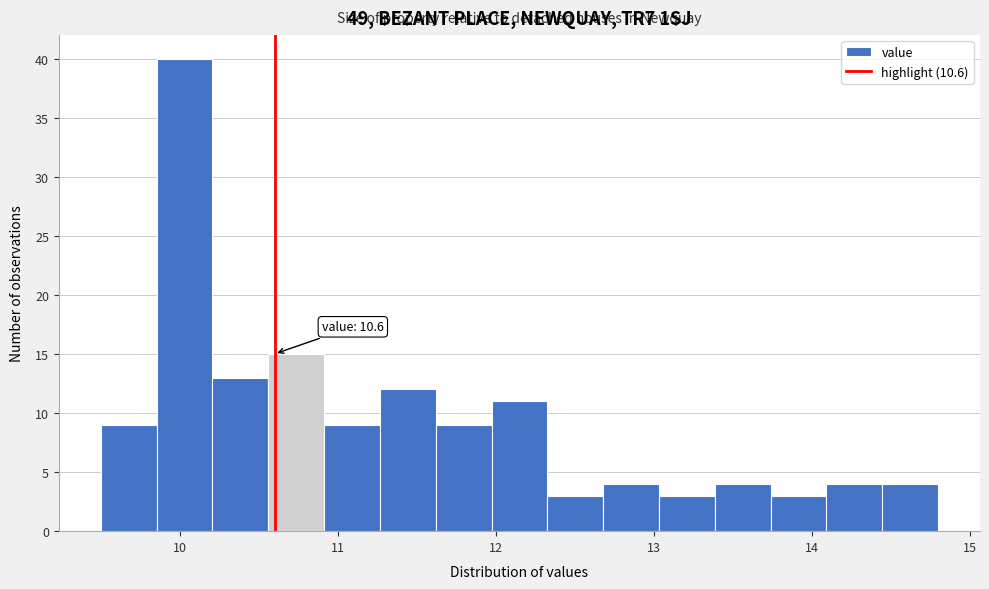

Around what value on the x-axis is the tallest bar? Give the approximate position of its centre, as read against the axis.

10.0